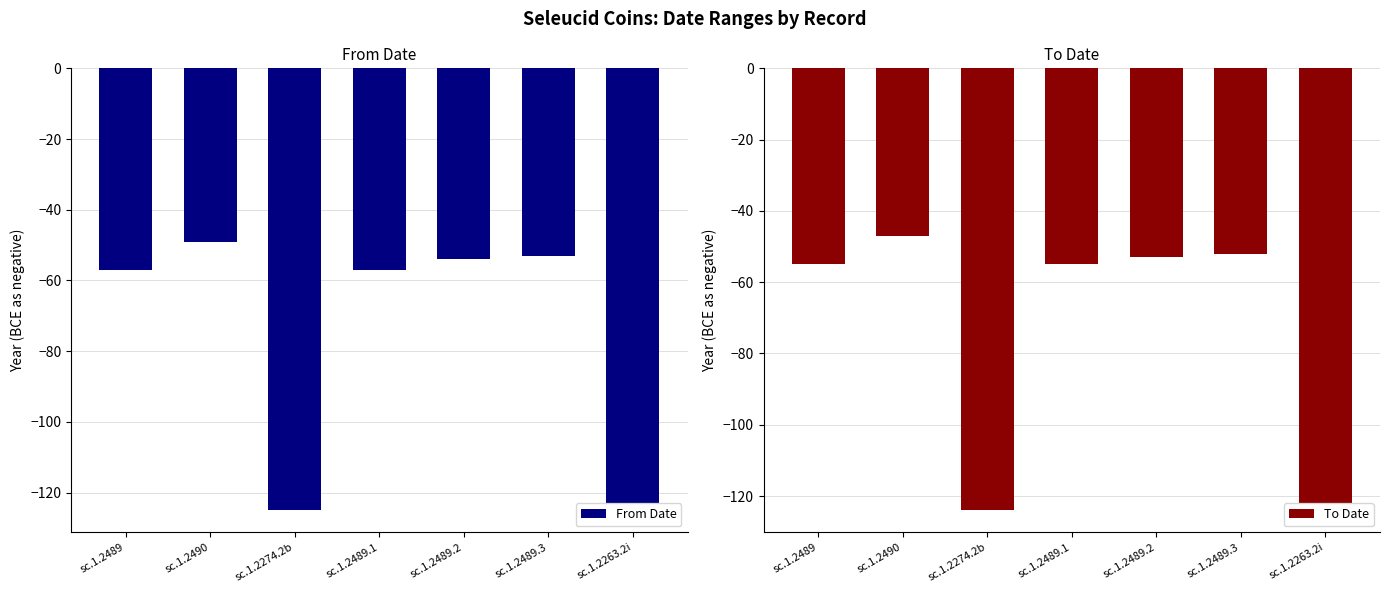

What is the label of the 1st bar from the right?

sc.1.2263.2i